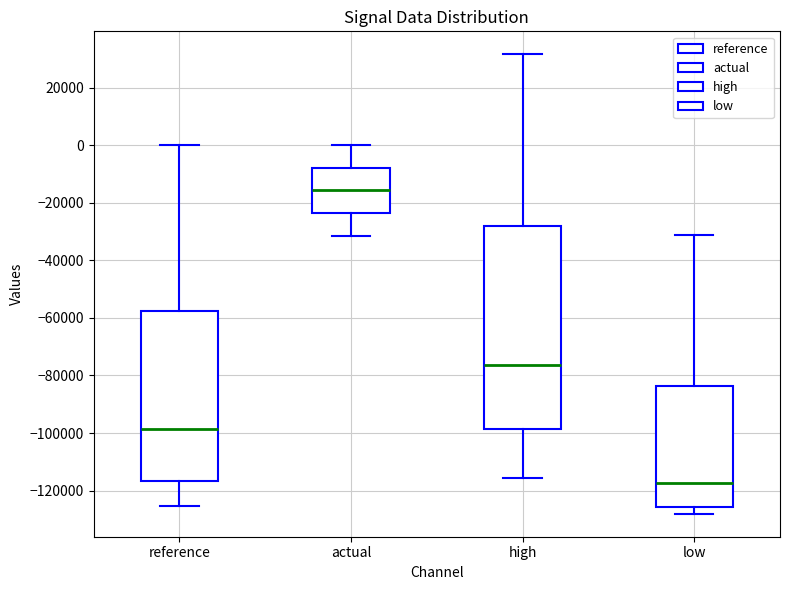

Reading left to right, transcribe this box plot: for each box, give where its median line is, the range the box spans, and where its two whiskers end, as read against the y-axis. The values are not printed on the chart, so give them approximately, as read against the axis.

reference: median -98000, box -116000 to -58000, whiskers -126000 to 0
actual: median -16000, box -24000 to -8000, whiskers -32000 to 0
high: median -76000, box -98000 to -28000, whiskers -116000 to 32000
low: median -118000, box -126000 to -84000, whiskers -128000 to -32000